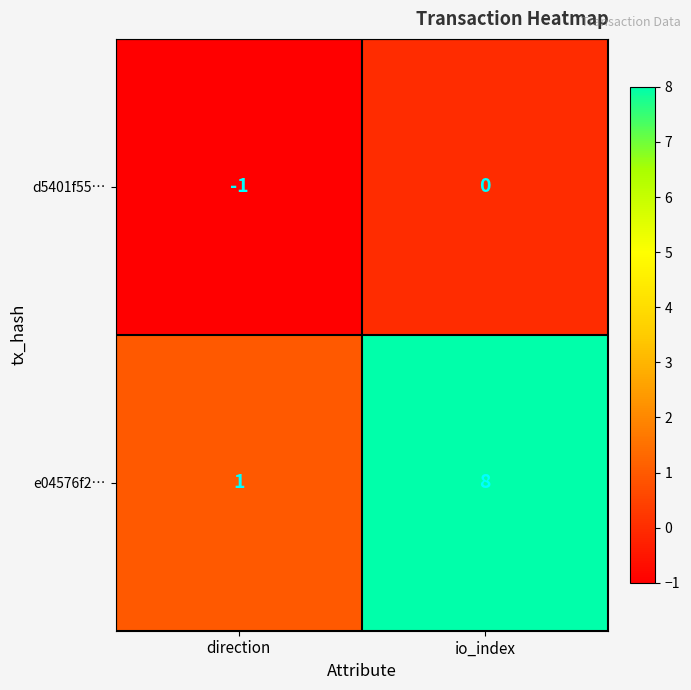

Rank the series by their average value, from lowest to highest.

d5401f55…, e04576f2…